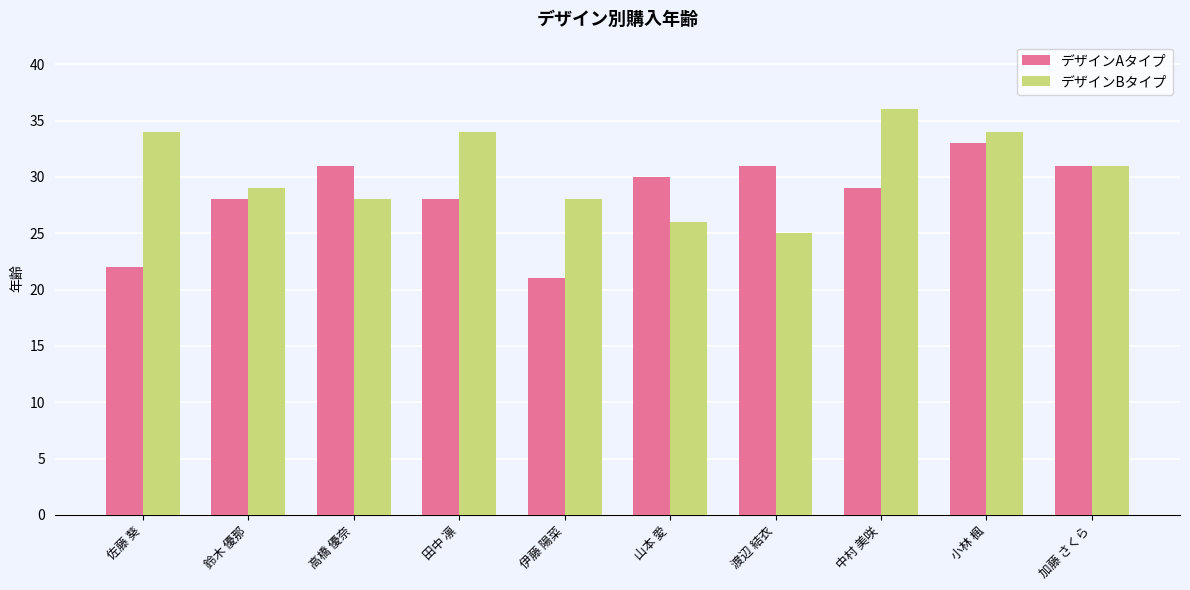

What is the minimum value shown in the chart?

21